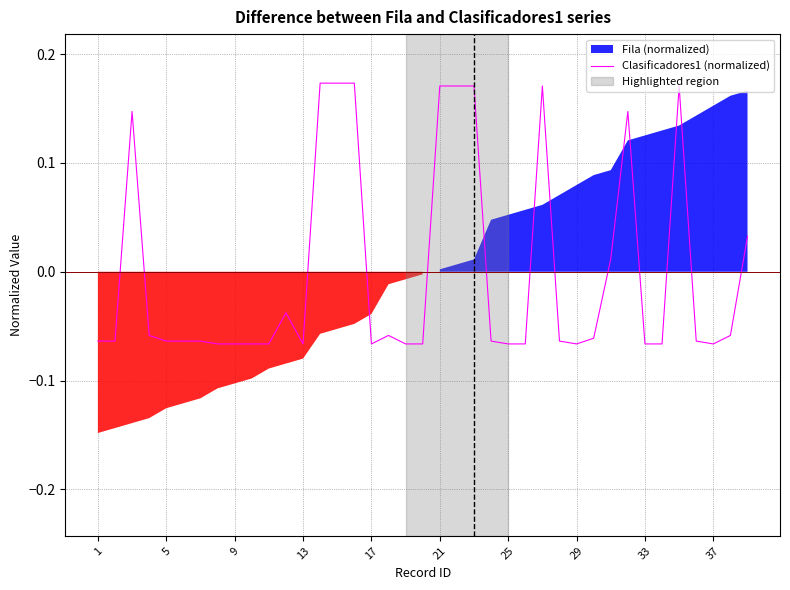

Is it true that the value at 29 is -0.1?

True